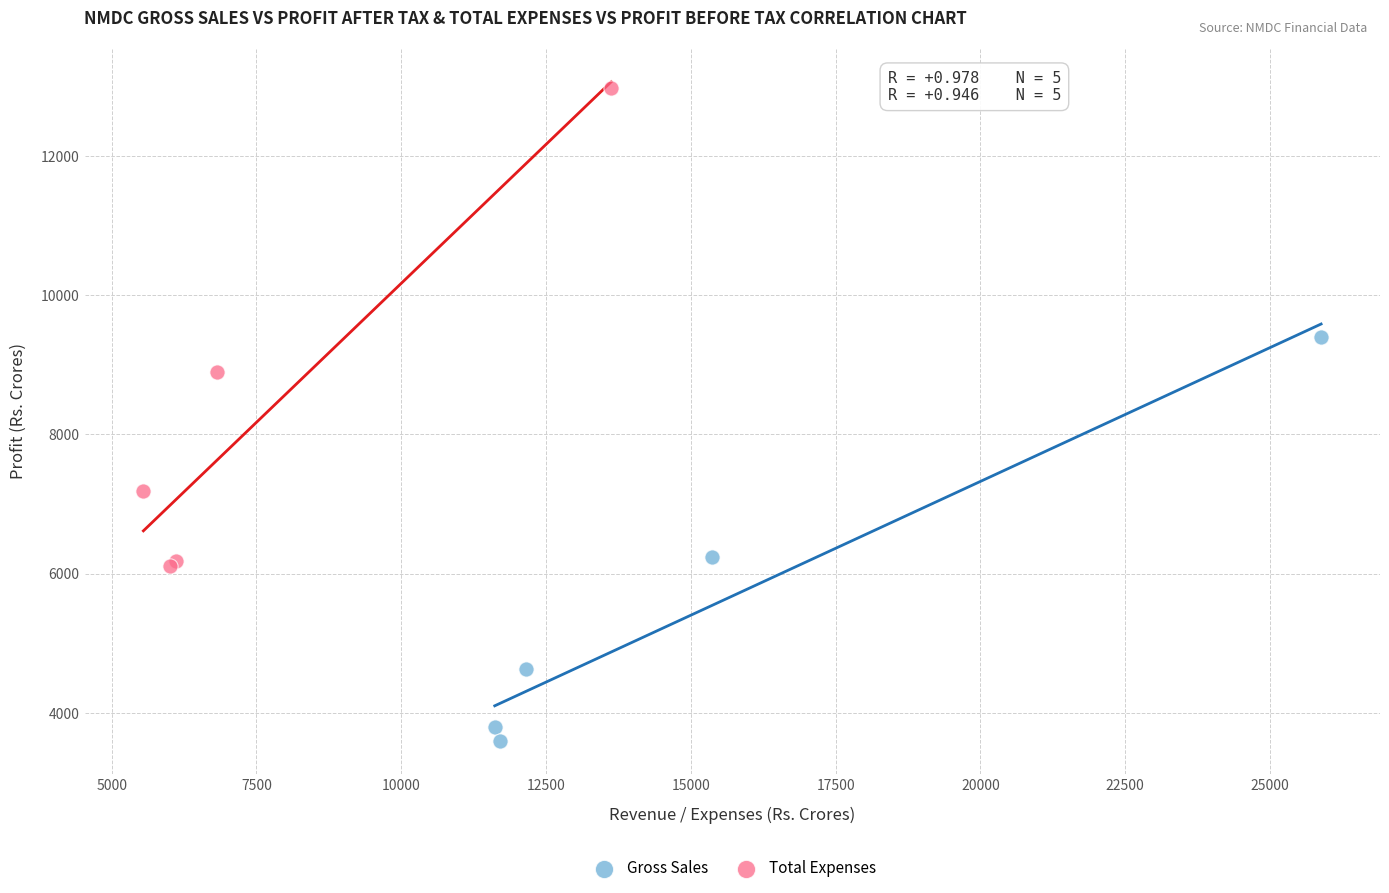

Which series has the widest spread of Y values?

Total Expenses